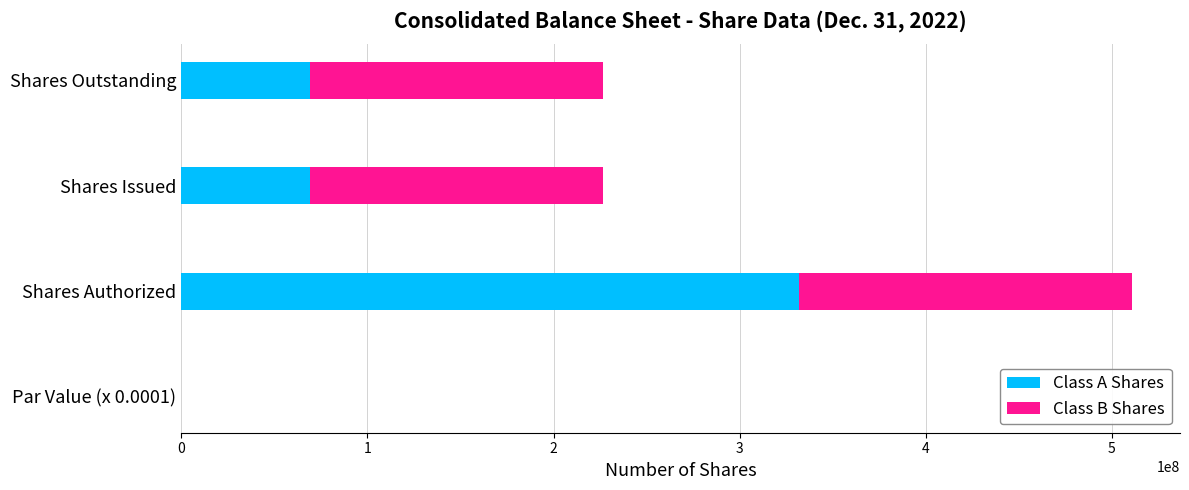

At which category is the sum across all series the highest?

Shares Authorized